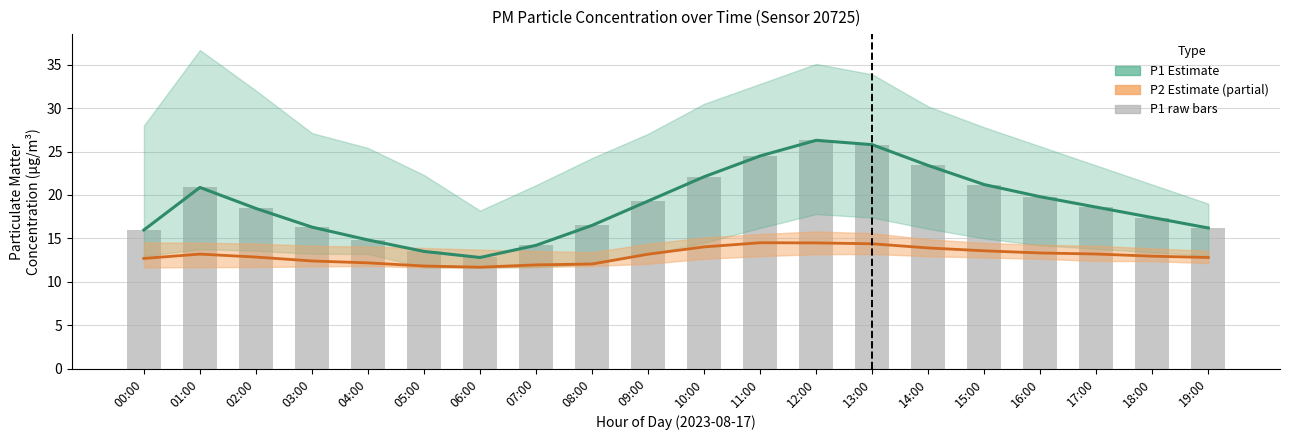

What is the label of the 2nd bar from the right?

18:00